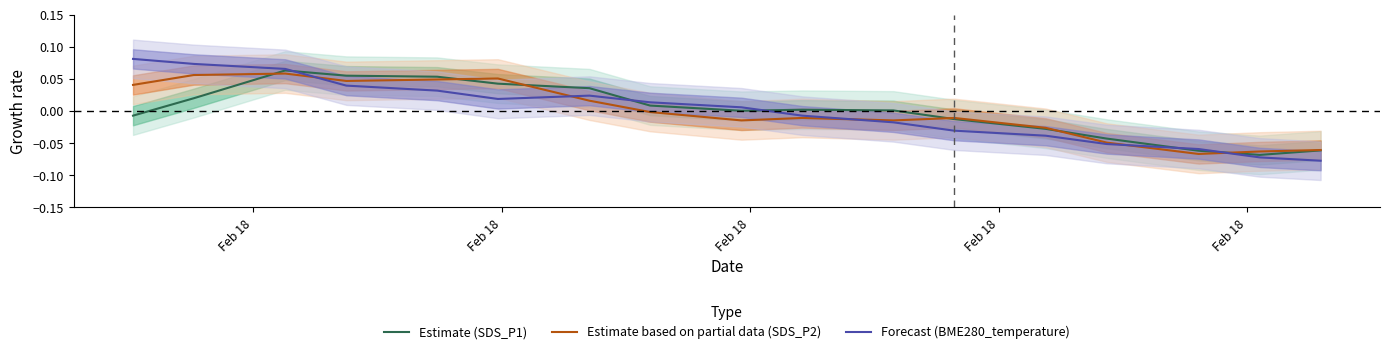

List the series in order of their overall mean, lowest first.

Estimate (SDS_P1), Estimate based on partial data (SDS_P2), Forecast (BME280_temperature)